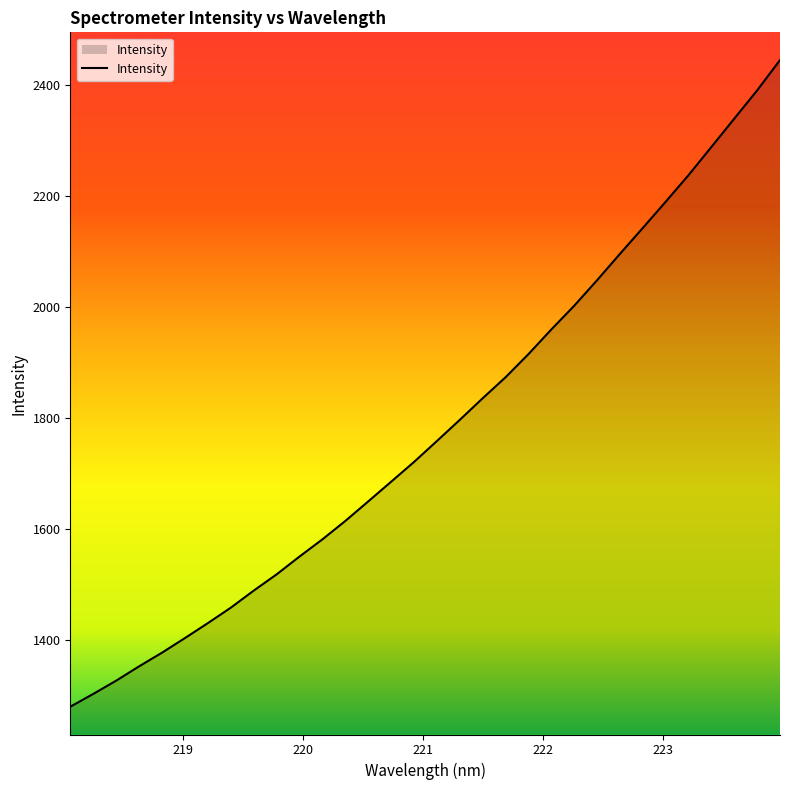

What is the smallest value displayed?

1280.6